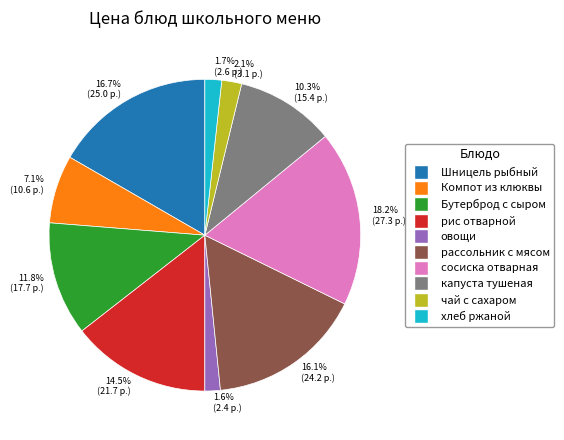

Does 1.6% (2.4 р.) represent more than half of the total?

No